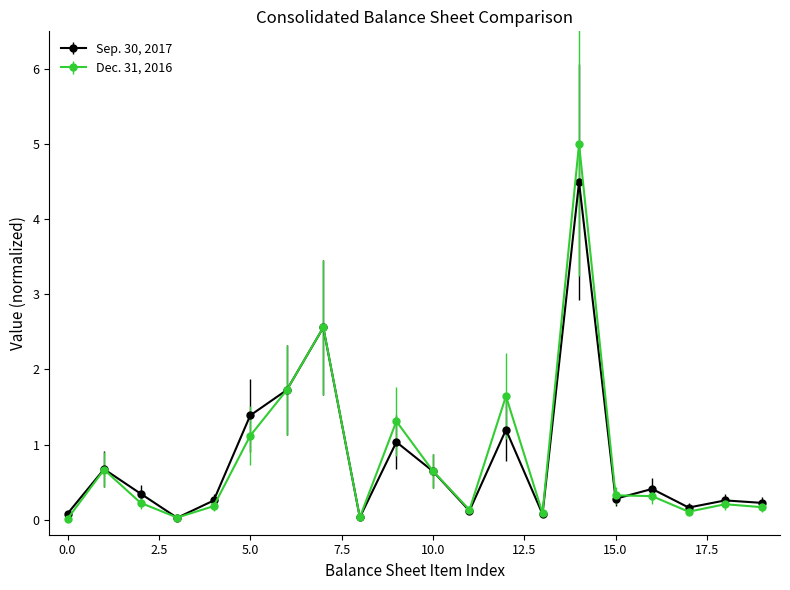

What is the value of the Dec. 31, 2016 point at the 15th from the left?

5.0